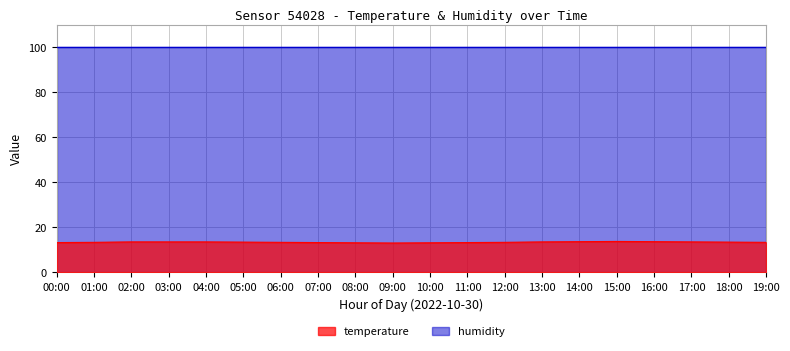

What is the label of the 15th point from the right?

05:00